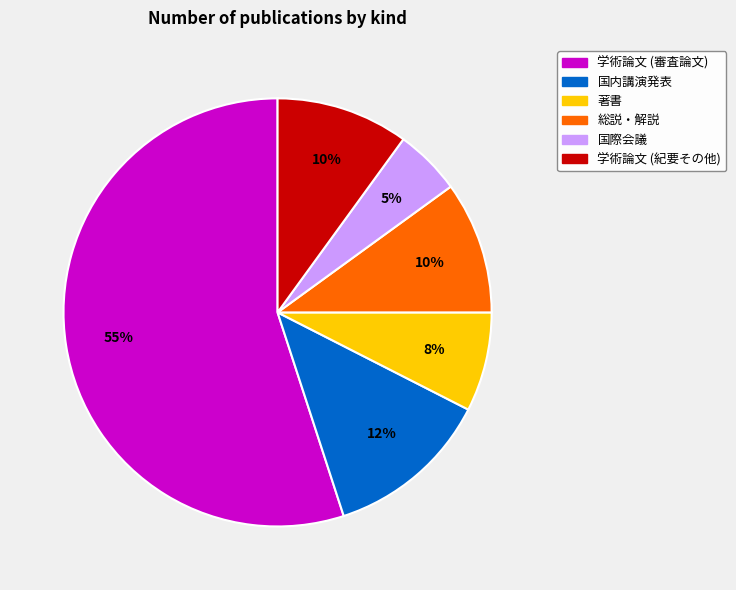

How many slices are in this pie chart?

6